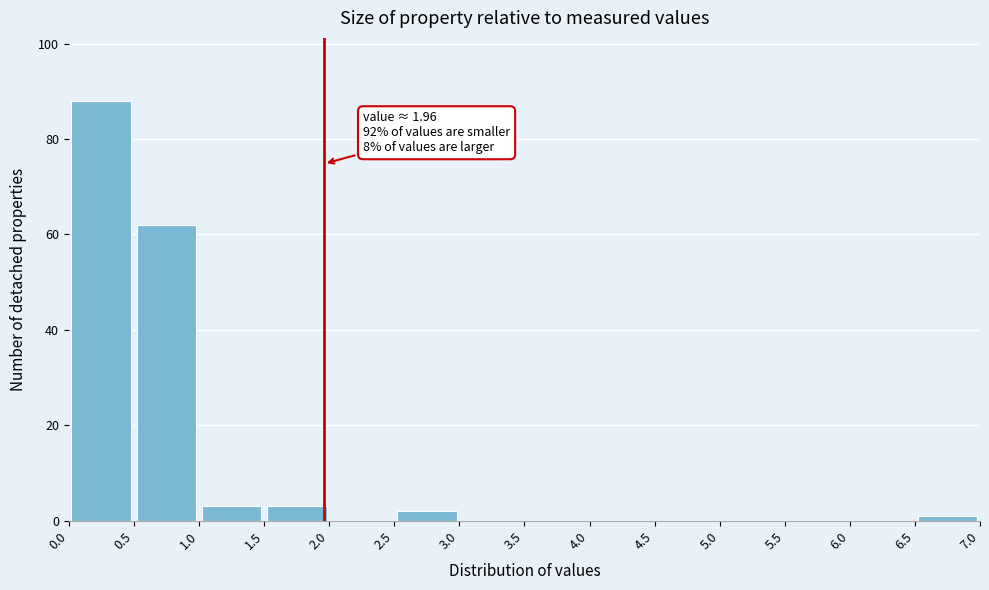

Over which range of the x-axis is the bar tallest?

0.0 to 0.5